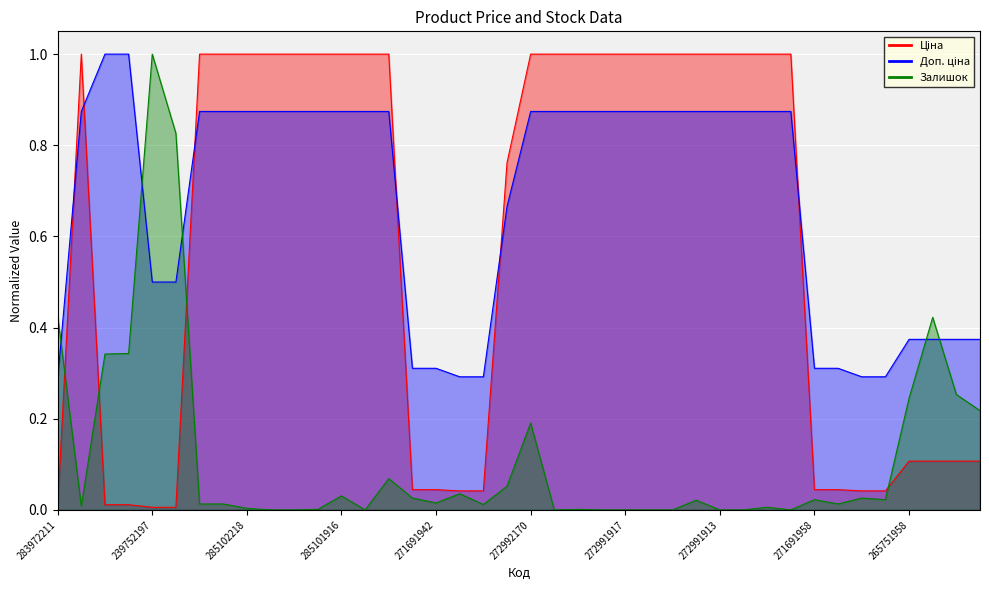

Reading left to right, what are all the values shown in this chart?

Ціна: 0.0	1.0	0.0	0.0	0.0	0.0	1.0	1.0	1.0	1.0	1.0	1.0	1.0	1.0	1.0	0.0	0.0	0.0	0.0	0.8	1.0	1.0	1.0	1.0	1.0	1.0	1.0	1.0	1.0	1.0	1.0	1.0	0.0	0.0	0.0	0.0	0.1	0.1	0.1	0.1
Доп. ціна: 0.3	0.9	1.0	1.0	0.5	0.5	0.9	0.9	0.9	0.9	0.9	0.9	0.9	0.9	0.9	0.3	0.3	0.3	0.3	0.7	0.9	0.9	0.9	0.9	0.9	0.9	0.9	0.9	0.9	0.9	0.9	0.9	0.3	0.3	0.3	0.3	0.4	0.4	0.4	0.4
Залишок: 0.4	0.0	0.3	0.3	1.0	0.8	0.0	0.0	0.0	0.0	0.0	0.0	0.0	0.0	0.1	0.0	0.0	0.0	0.0	0.1	0.2	0.0	0.0	0.0	0.0	0.0	0.0	0.0	0.0	0.0	0.0	0.0	0.0	0.0	0.0	0.0	0.2	0.4	0.3	0.2